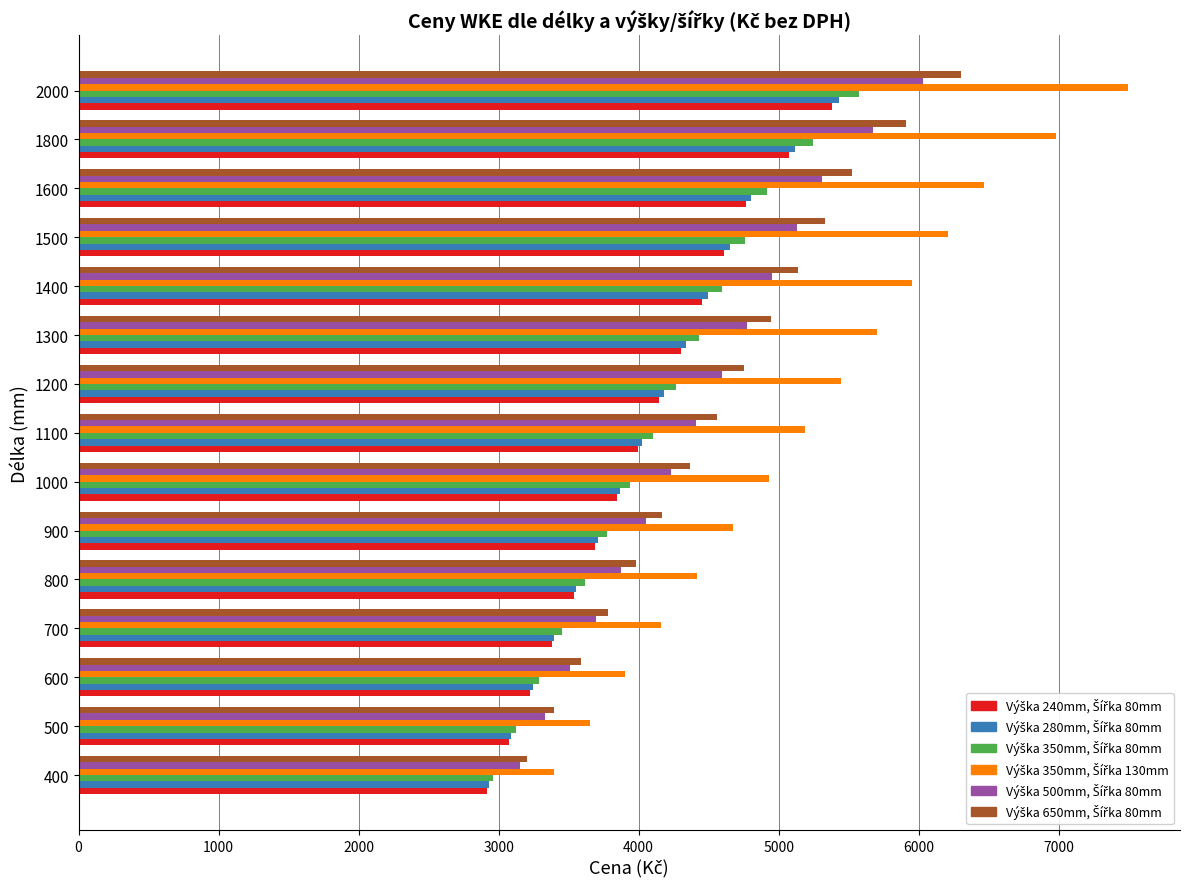

At which category is the sum across all series the highest?

2000